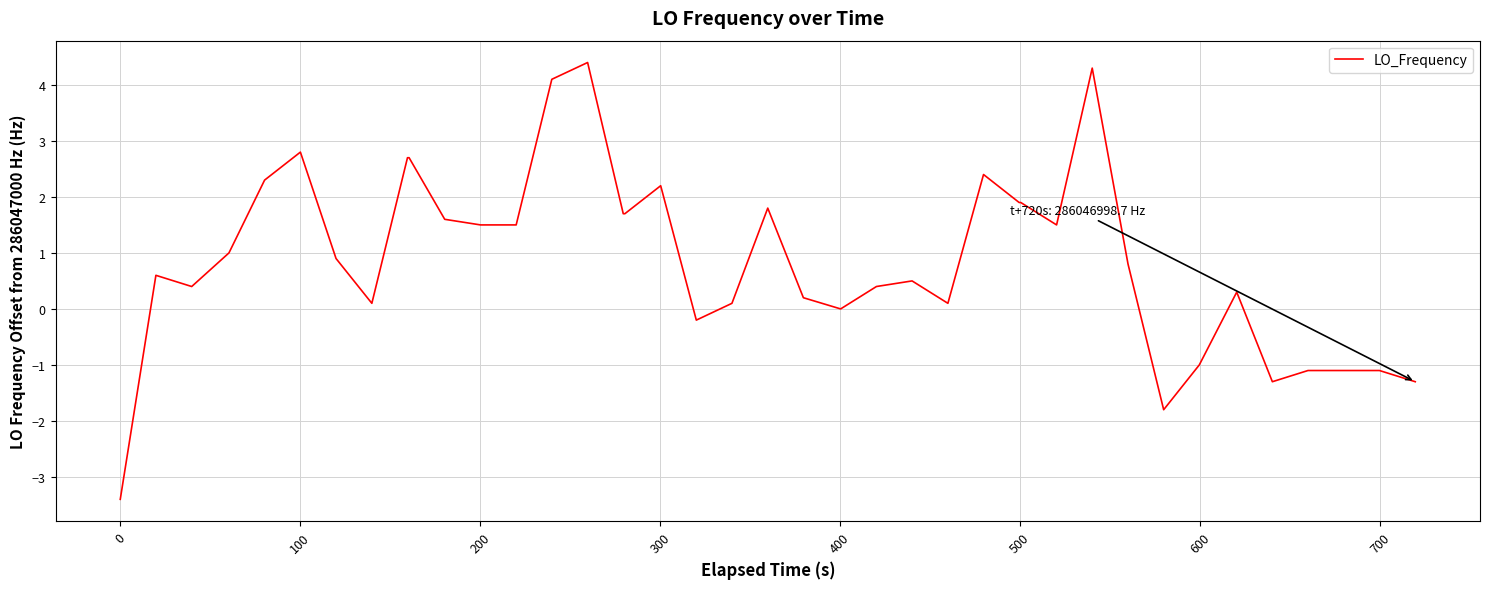

What is the difference between the maximum and minimum values?

7.8